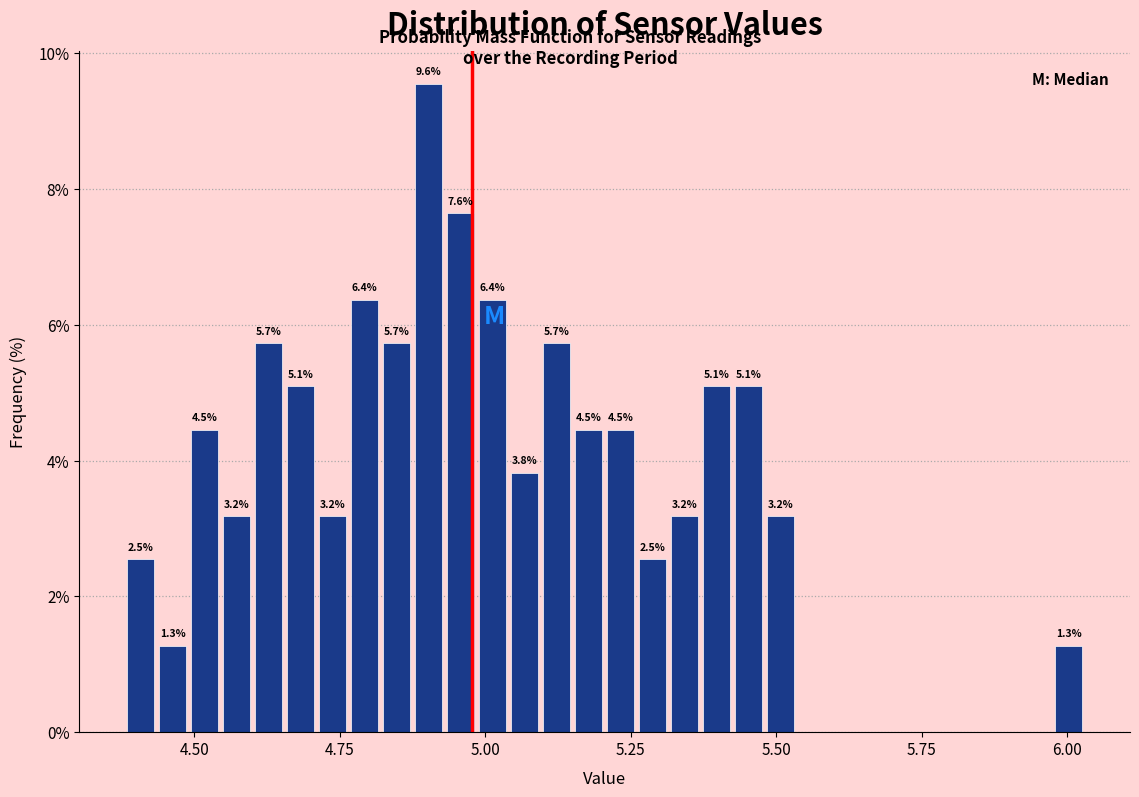

Around what value on the x-axis is the tallest bar? Give the approximate position of its centre, as read against the axis.

4.90